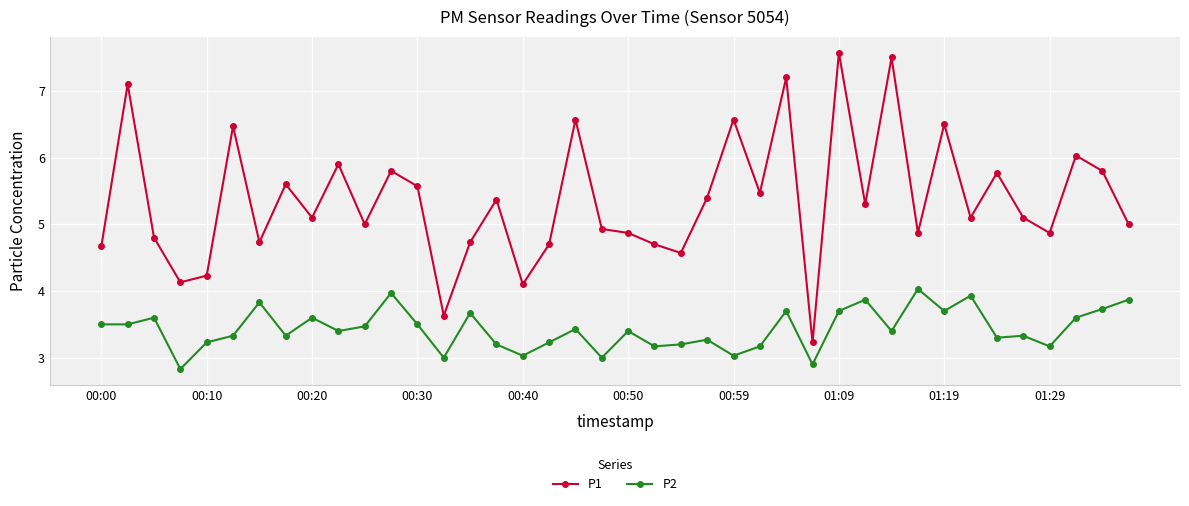

True or false: P1 has more than 2 points higher than both neighbors.

True